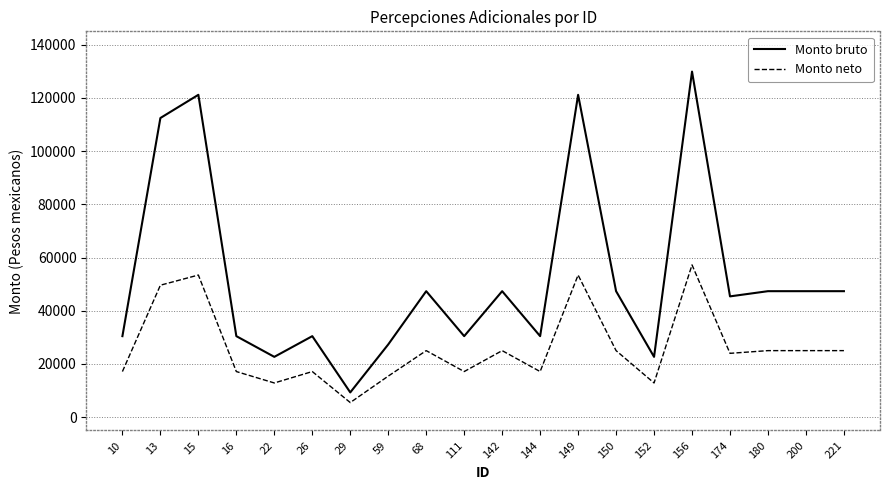

The value of Monto bruto at 15 is 157560.1. True or false?

False